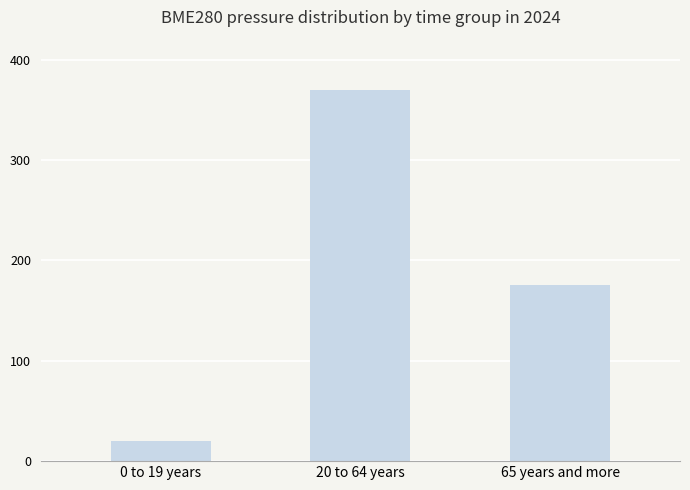

How many distinct data groups are displayed?

1